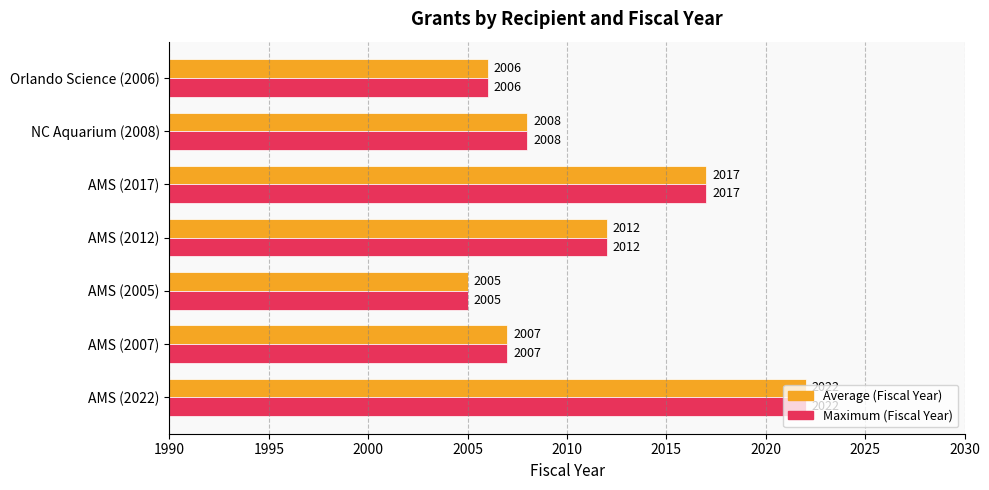

At which category is the sum across all series the highest?

AMS (2022)